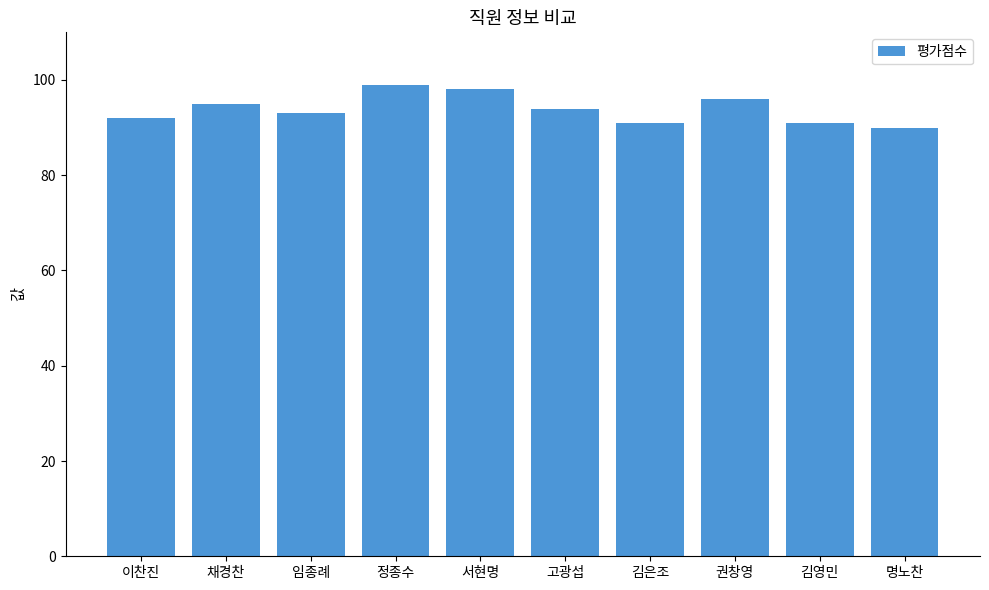

What is the value of the 6th bar from the left?

94